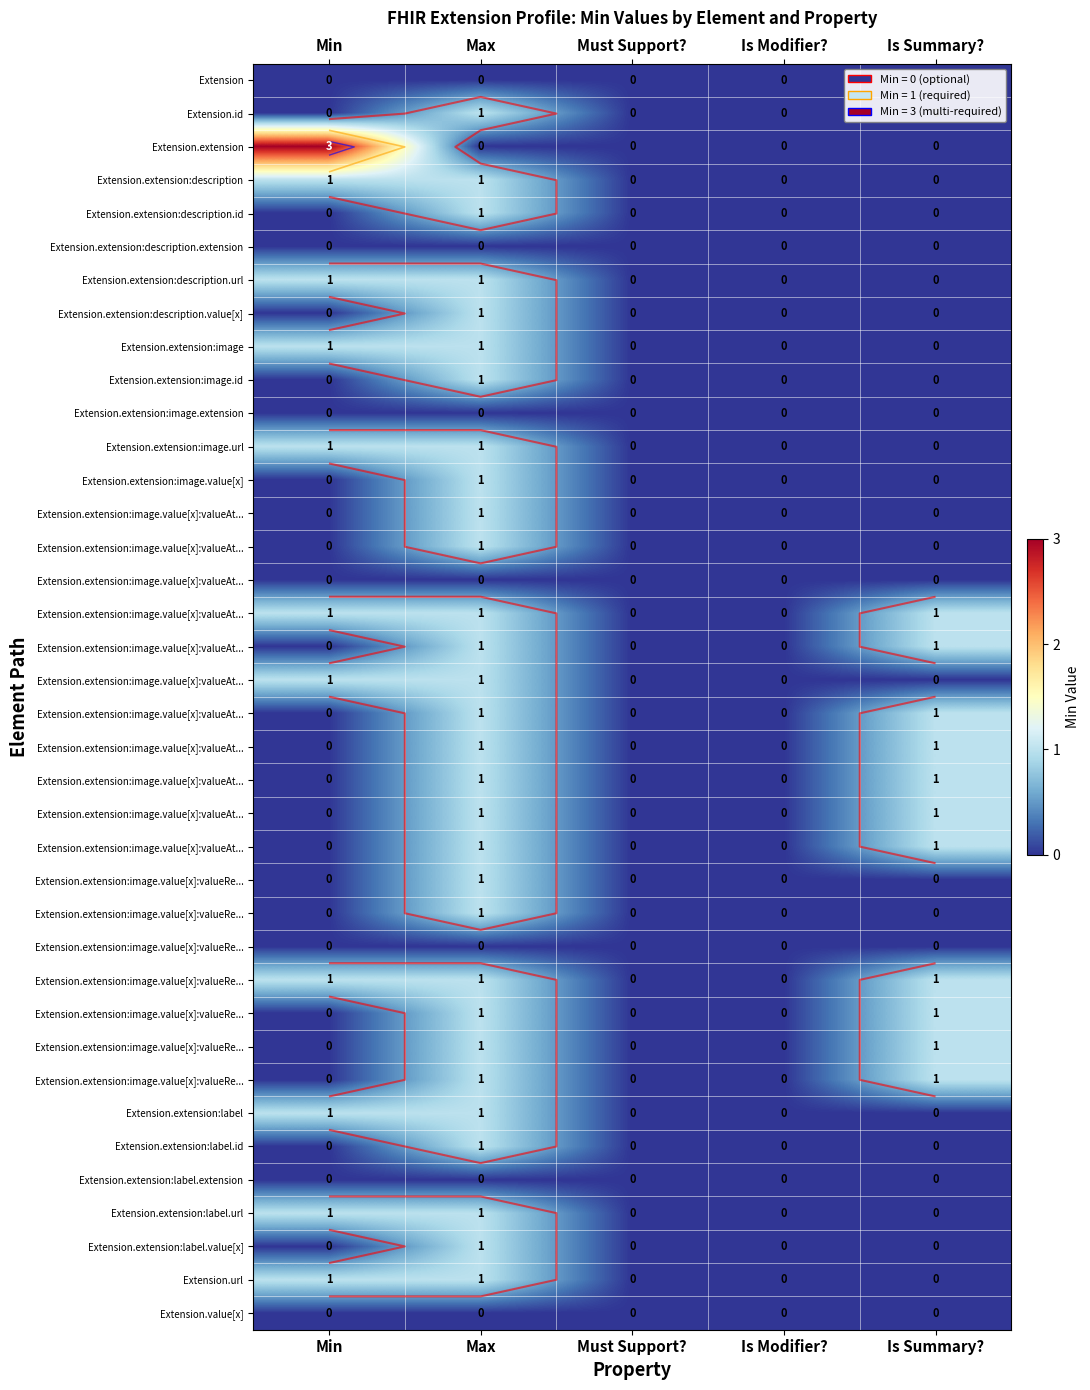

At how many categories does at least one series exceed 2?

1